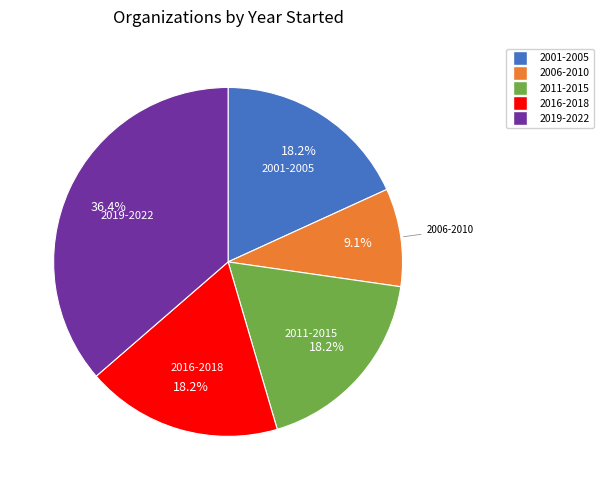

Count the number of slices in the pie.

5